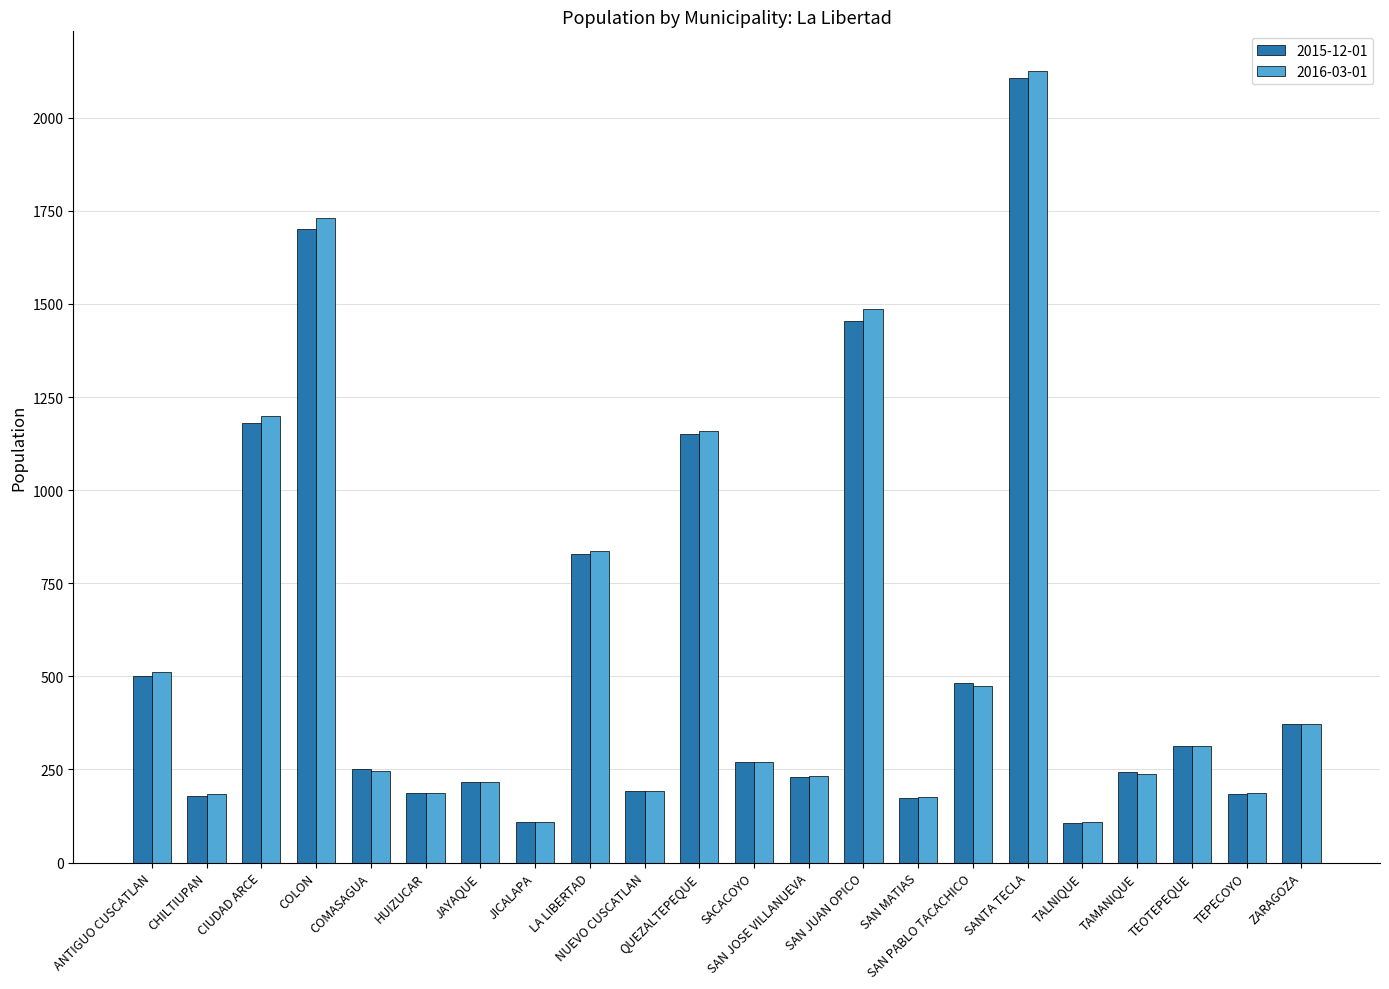

What is the label of the 9th bar from the left?

LA LIBERTAD